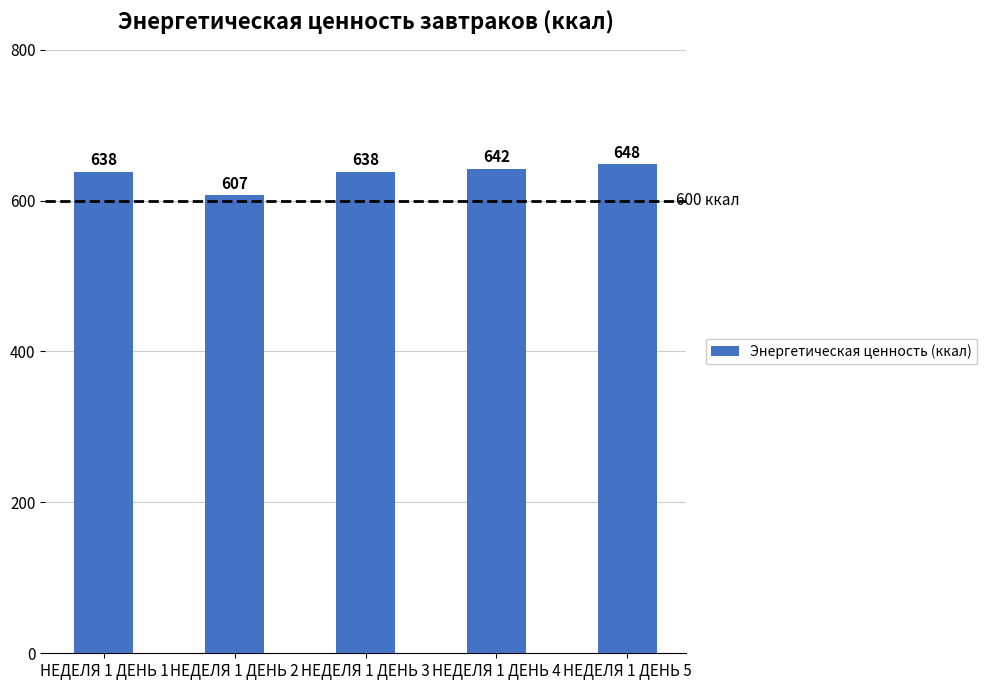

What is the difference between the values at НЕДЕЛЯ 1 ДЕНЬ 2 and НЕДЕЛЯ 1 ДЕНЬ 4?

35